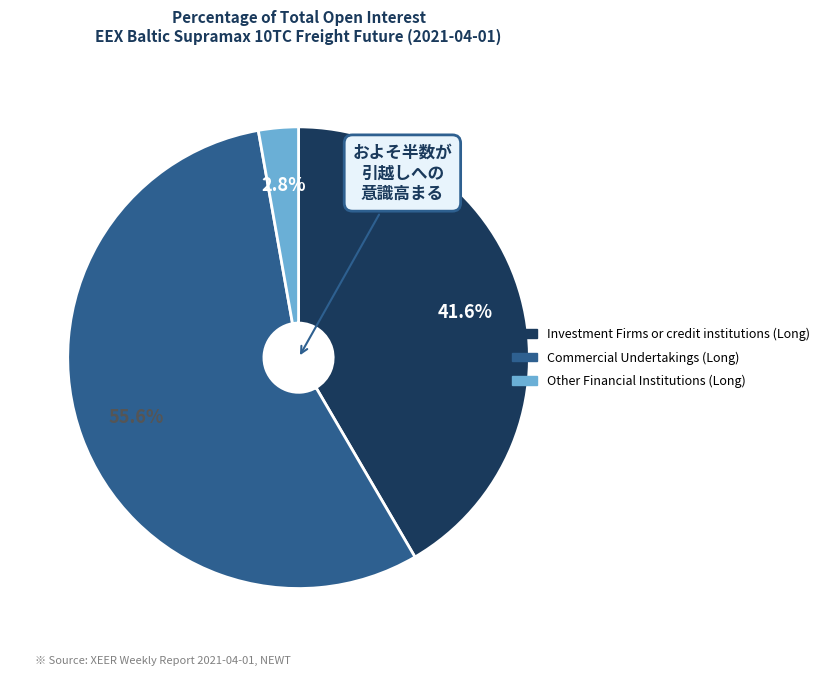

Does any single category account for the majority?

Yes